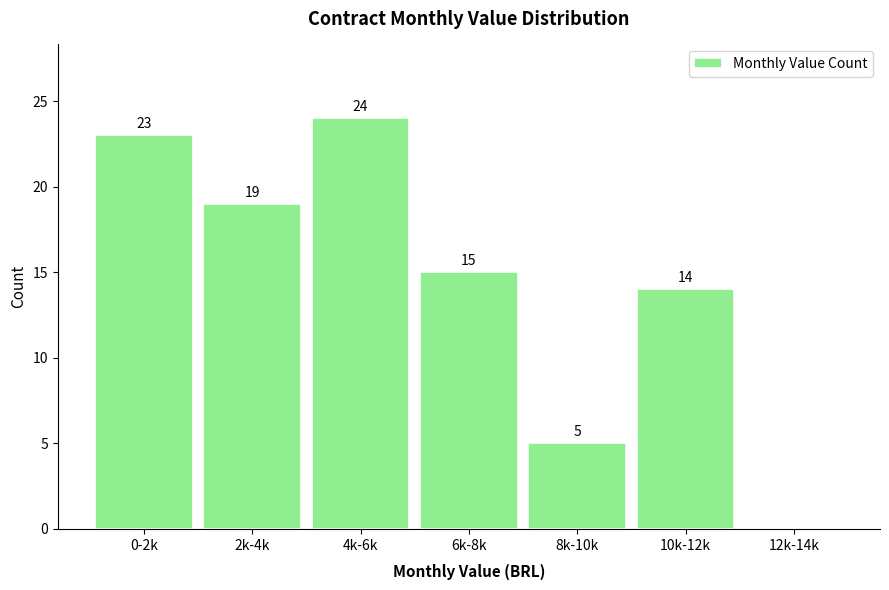

Reading left to right, transcribe all the data shown in this chart.

0-2k=23	2k-4k=19	4k-6k=24	6k-8k=15	8k-10k=5	10k-12k=14	12k-14k=0